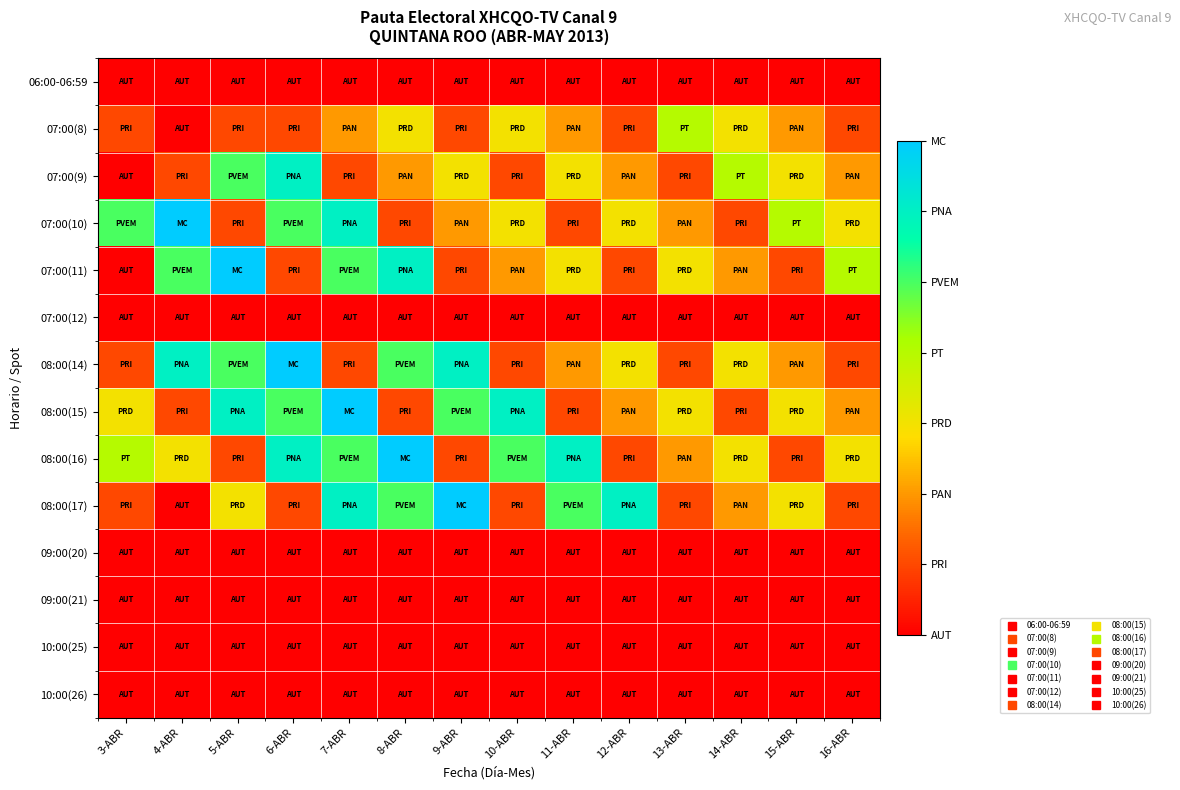

Which label corresponds to the smallest value in the chart?

3-ABR